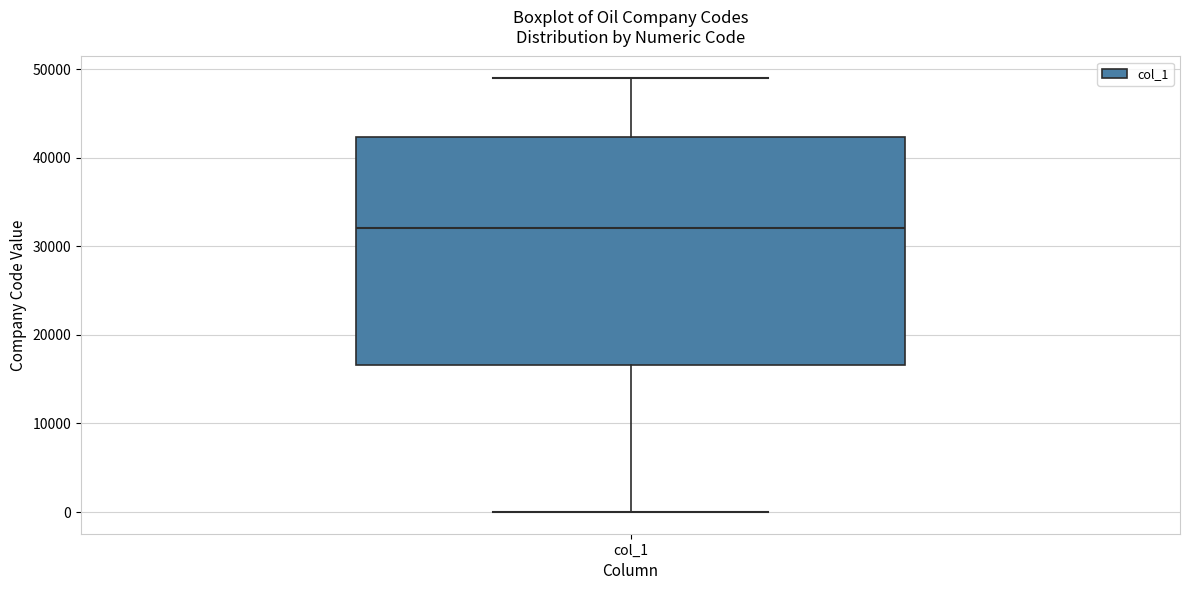

Transcribe this box plot: give where the median line is, the range the box spans, and where the two whiskers end, as read against the y-axis. The values are not printed on the chart, so give them approximately, as read against the axis.

median 32000, box 17000 to 42000, whiskers 0 to 49000